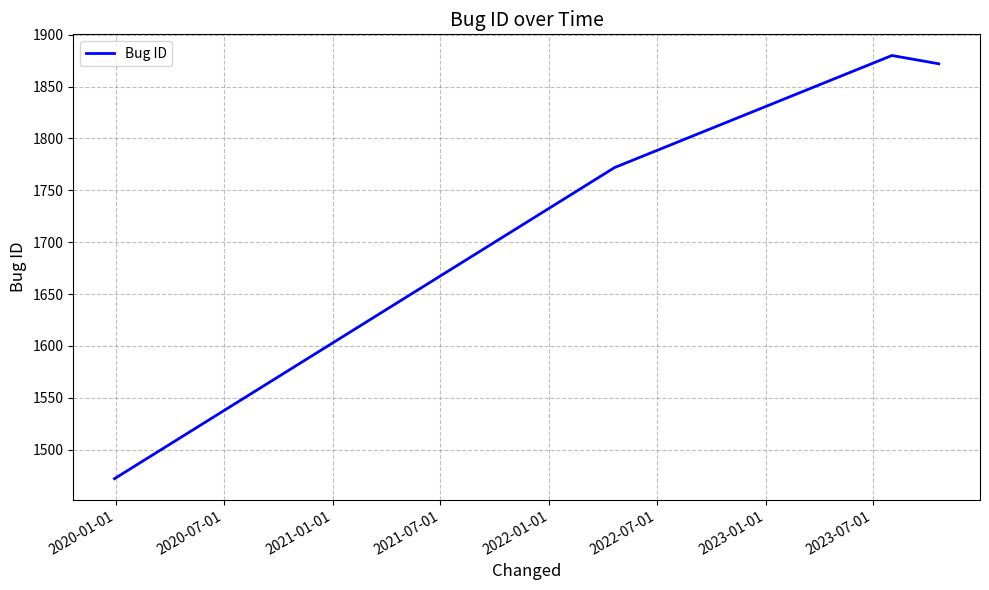

True or false: there are more than 1 points higher than both neighbors.

False